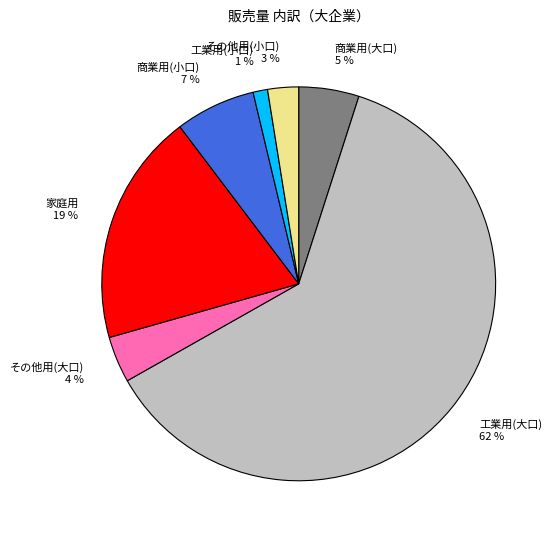

Between 商業用(小口) and 工業用(大口), which is larger?

工業用(大口)